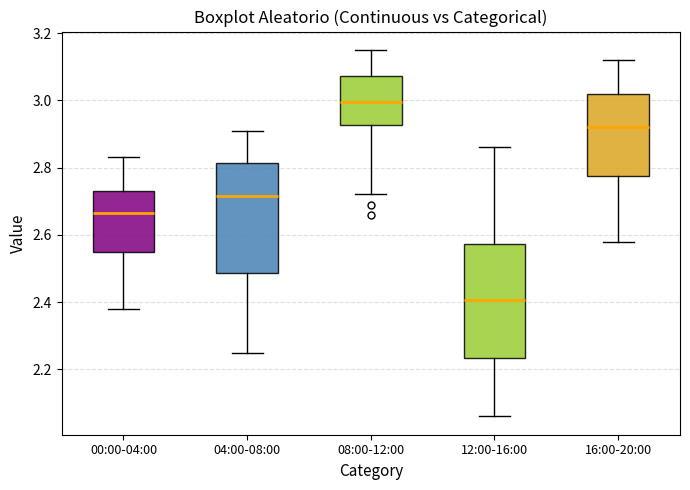

Reading left to right, read every box against the y-axis: the position of its median line, the range the box covers, and the ends of its whiskers. The values are not printed on the chart, so give them approximately, as read against the axis.

00:00-04:00: median 2.66, box 2.54 to 2.74, whiskers 2.38 to 2.84
04:00-08:00: median 2.72, box 2.48 to 2.82, whiskers 2.26 to 2.92
08:00-12:00: median 3.00, box 2.92 to 3.08, whiskers 2.72 to 3.16
12:00-16:00: median 2.40, box 2.24 to 2.58, whiskers 2.06 to 2.86
16:00-20:00: median 2.92, box 2.78 to 3.02, whiskers 2.58 to 3.12